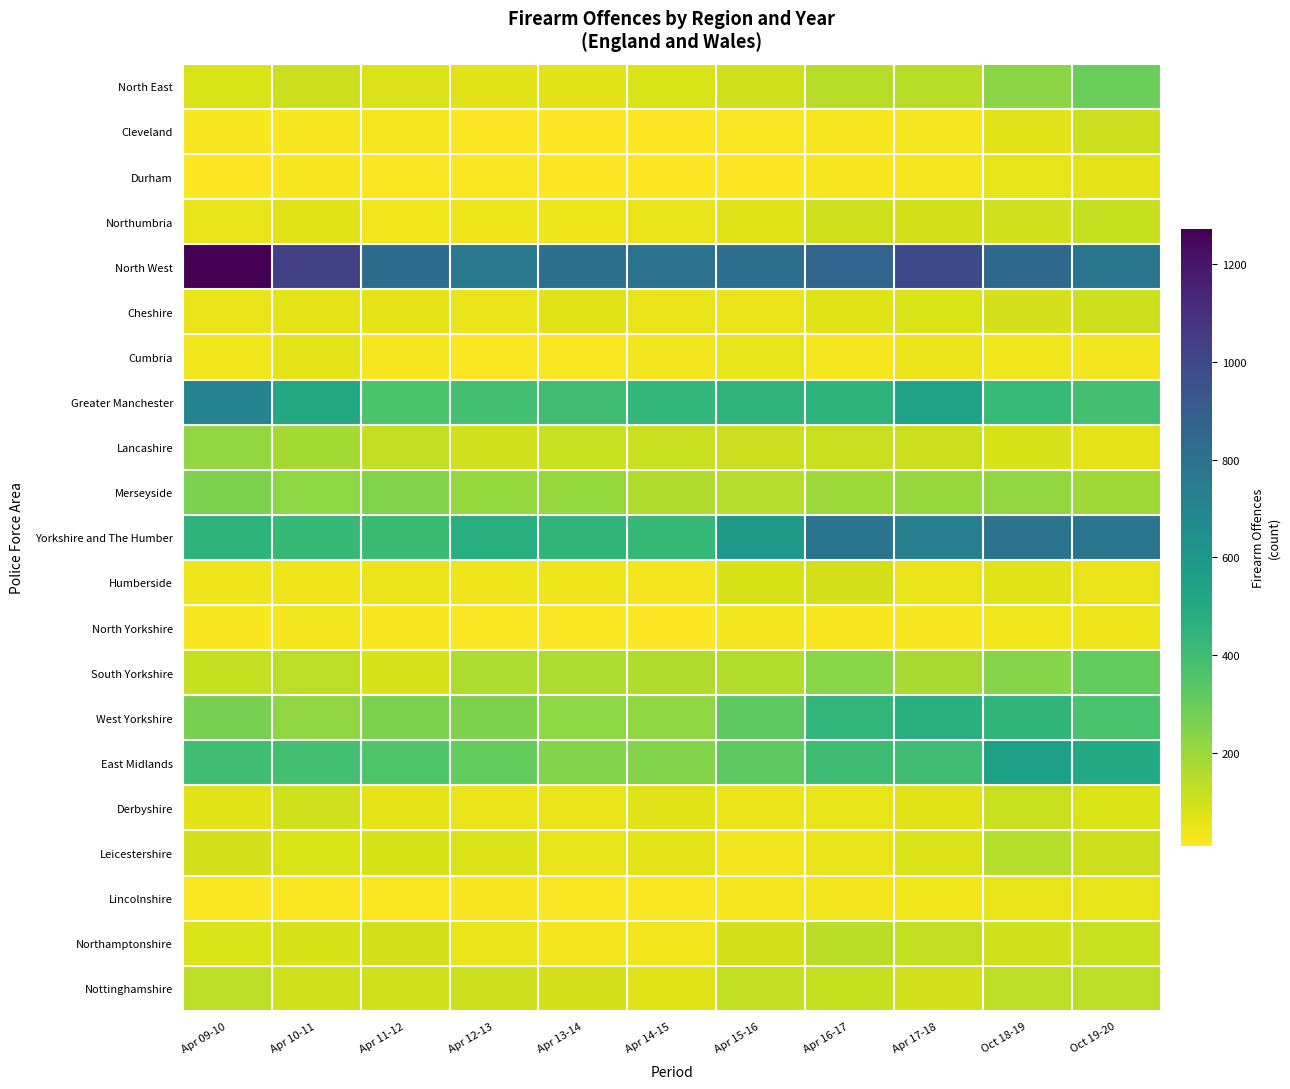

Between Oct 18-19 and Apr 13-14, which is larger?

Oct 18-19